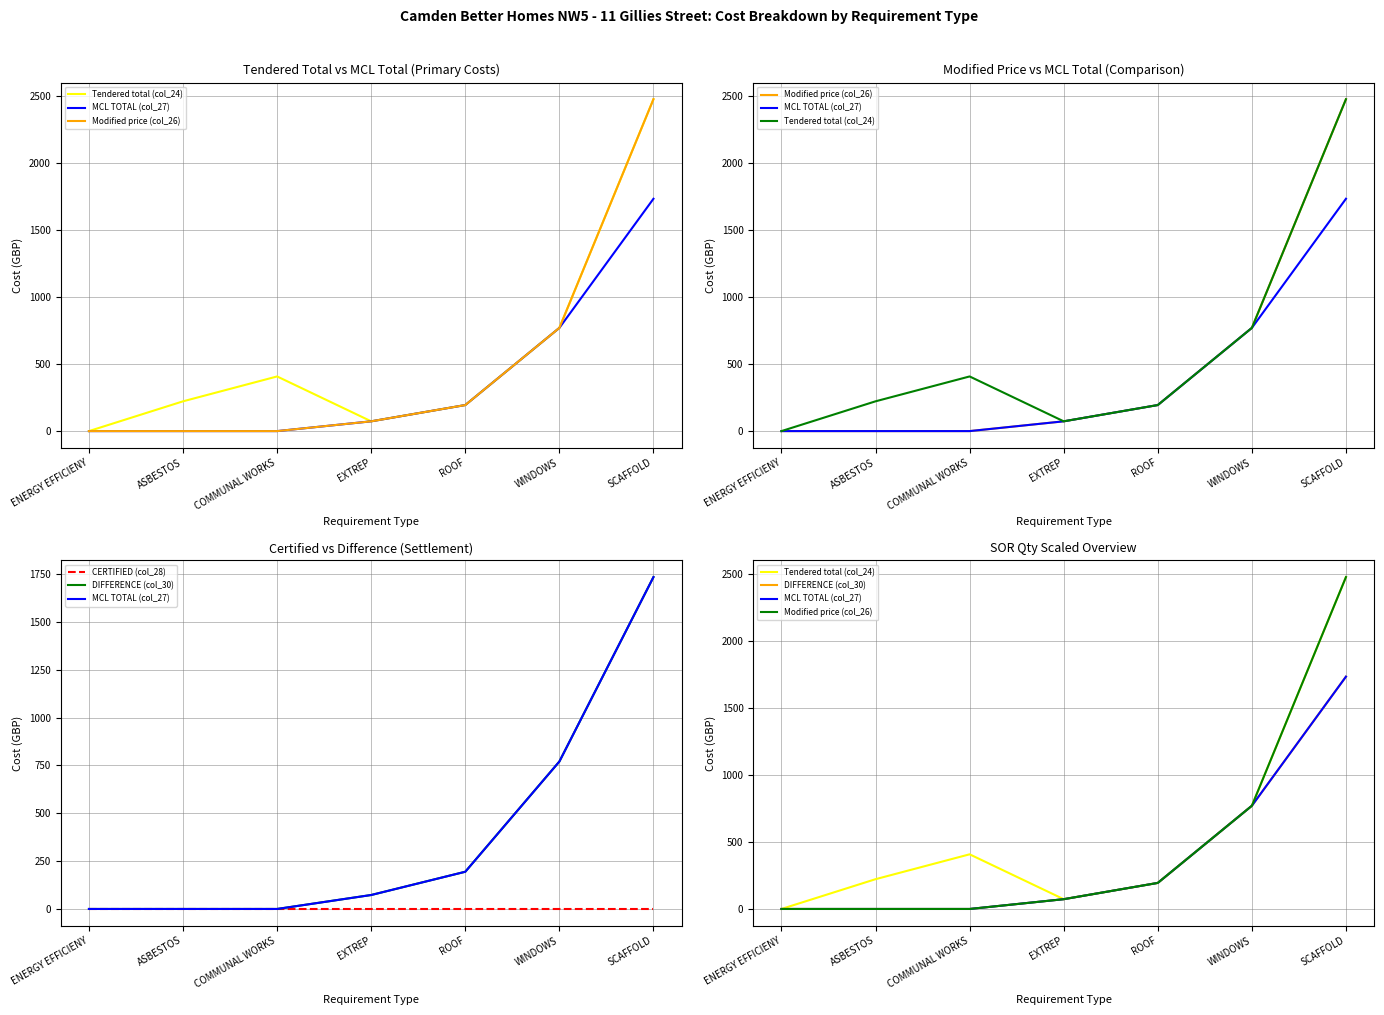

Reading left to right, transcribe all the data shown in this chart.

Tendered total (col_24): ENERGY EFFICIENY=0.0	ASBESTOS=222.3	COMMUNAL WORKS=408.0	EXTREP=73.0	ROOF=194.5	WINDOWS=770.5	SCAFFOLD=2477.7
MCL TOTAL (col_27): ENERGY EFFICIENY=0.0	ASBESTOS=0.0	COMMUNAL WORKS=0.0	EXTREP=73.0	ROOF=194.5	WINDOWS=770.5	SCAFFOLD=1734.4
Modified price (col_26): ENERGY EFFICIENY=0.0	ASBESTOS=0.0	COMMUNAL WORKS=0.0	EXTREP=73.0	ROOF=194.5	WINDOWS=770.5	SCAFFOLD=2477.7
CERTIFIED (col_28): ENERGY EFFICIENY=0.0	ASBESTOS=0.0	COMMUNAL WORKS=0.0	EXTREP=0.0	ROOF=0.0	WINDOWS=0.0	SCAFFOLD=0.0
DIFFERENCE (col_30): ENERGY EFFICIENY=0.0	ASBESTOS=0.0	COMMUNAL WORKS=0.0	EXTREP=73.0	ROOF=194.5	WINDOWS=770.5	SCAFFOLD=1734.4